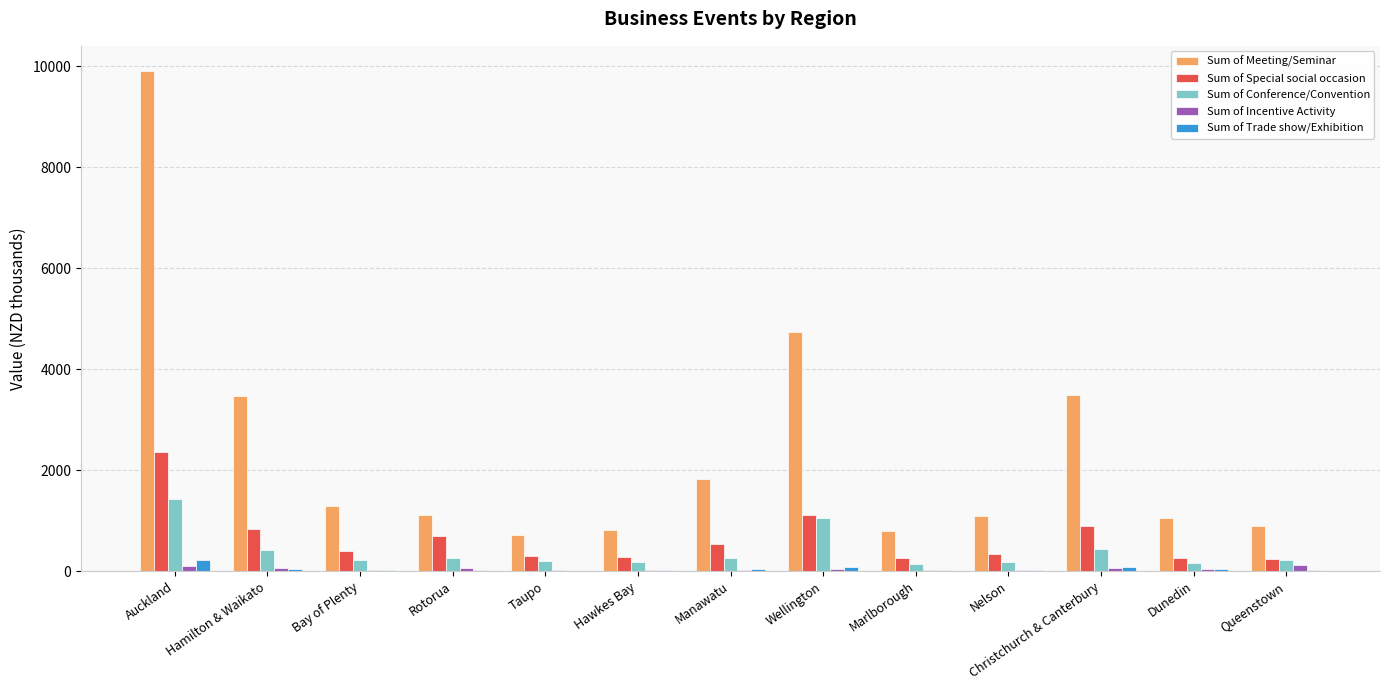

What is the average value of the Sum of Trade show/Exhibition series?

50.1